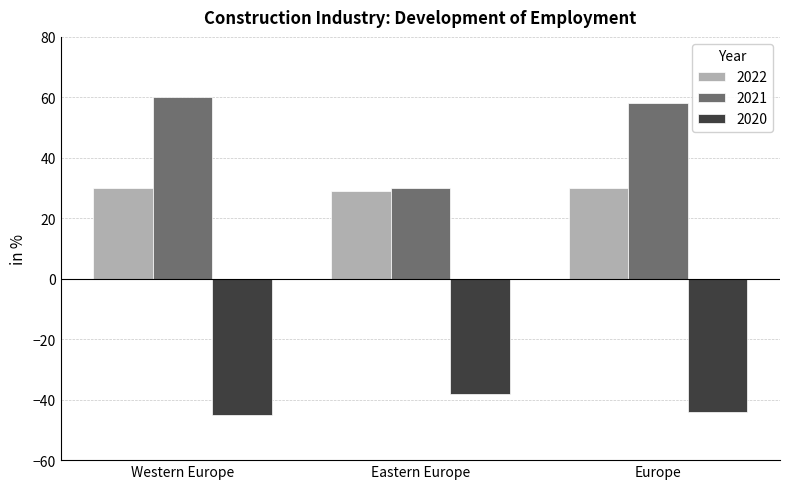

Is it true that 2022 equals 15 at Europe?

False